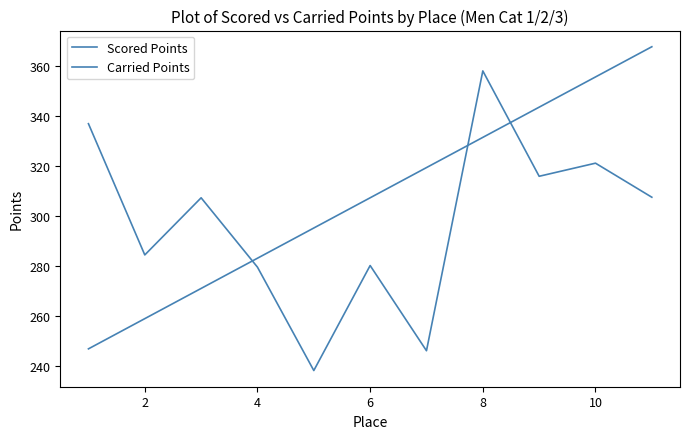

Does the chart display data point markers on the line(s)?

No